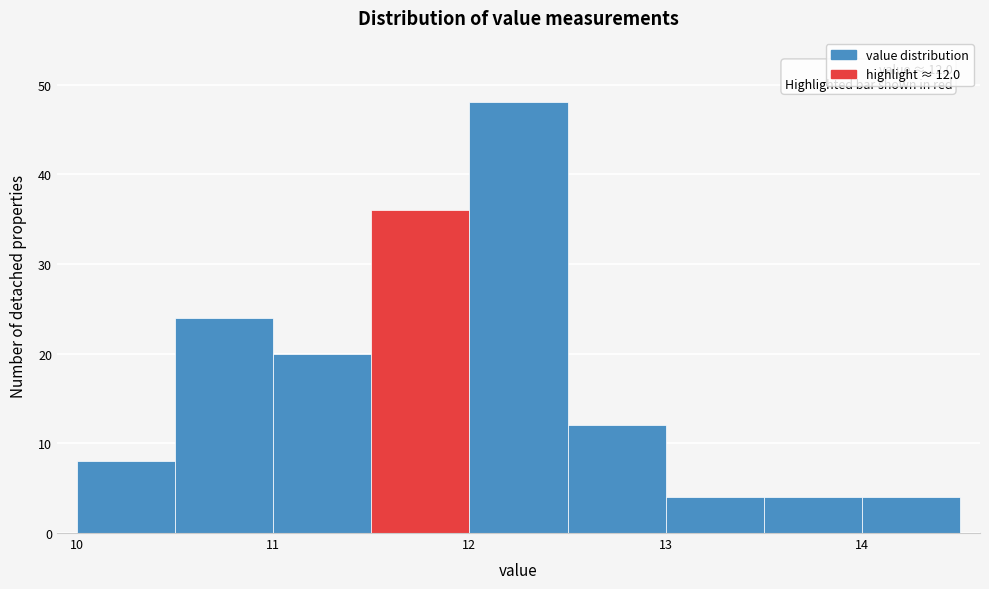

Which range on the x-axis has the tallest bar?

12.0 to 12.5